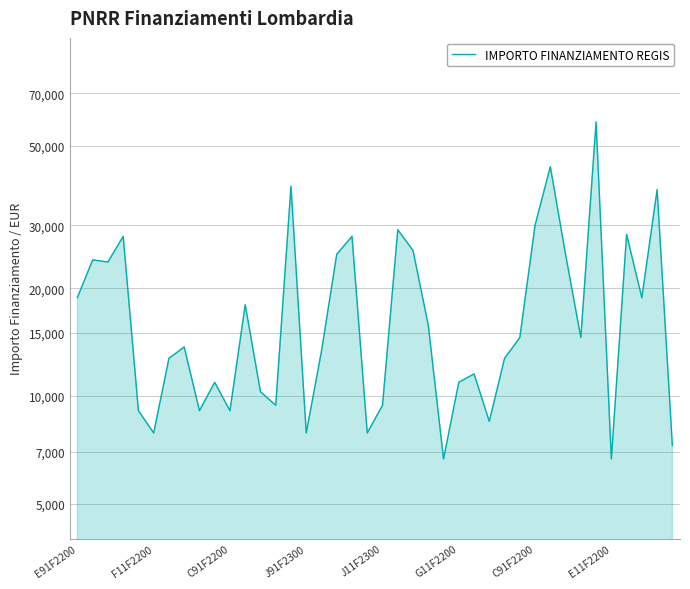

Reading left to right, list all the values displayed in this chart.

18854	23996	23673	27922	9105	7891	12747	13712	9105	10926	9105	17997	10284	9427	38565	7891	13354	24887	27922	7891	9427	29136	25494	15782	6677	10926	11533	8498	12747	14568	29995	43707	24853	14568	58272	6677	28281	18817	37708	7284